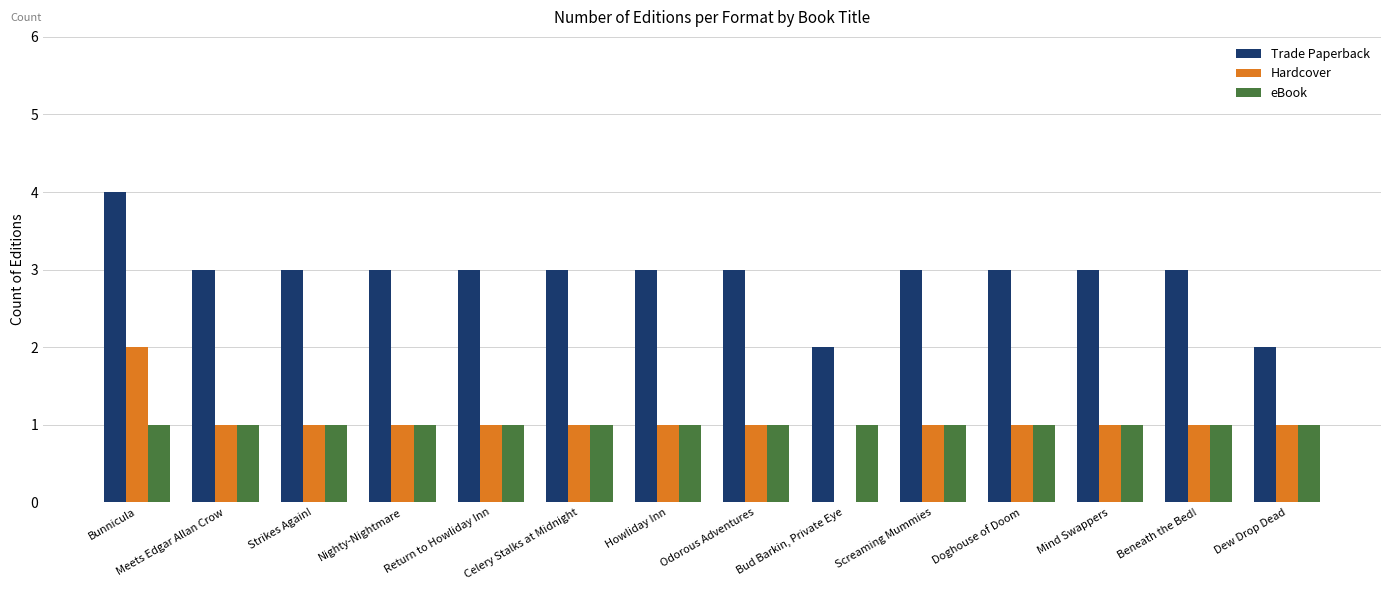

Is the value of eBook at Doghouse of Doom greater than the value of Trade Paperback at Celery Stalks at Midnight?

No